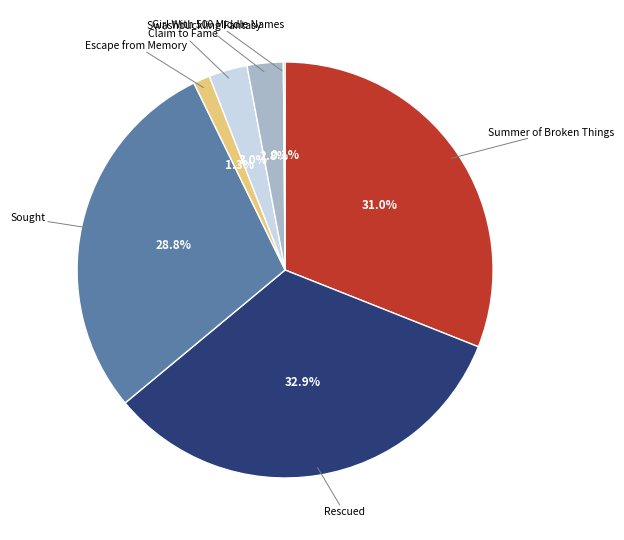

Is there a majority slice in this chart?

No